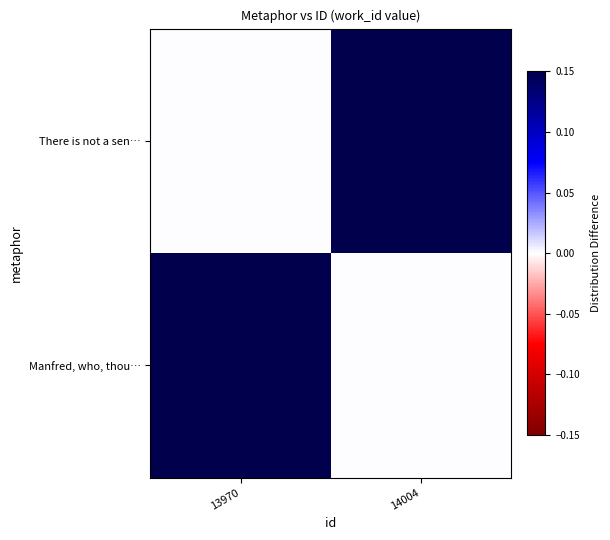

List the series in order of their peak value, lowest first.

Manfred, who, thou…, There is not a sen…